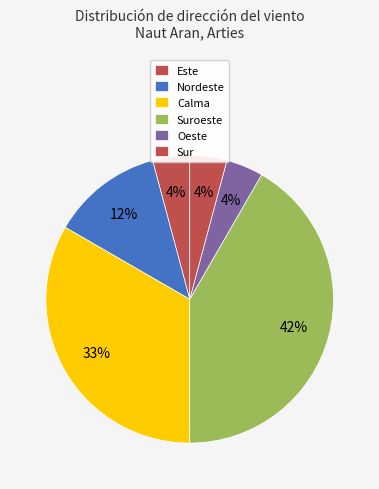

Count the number of slices in the pie.

6